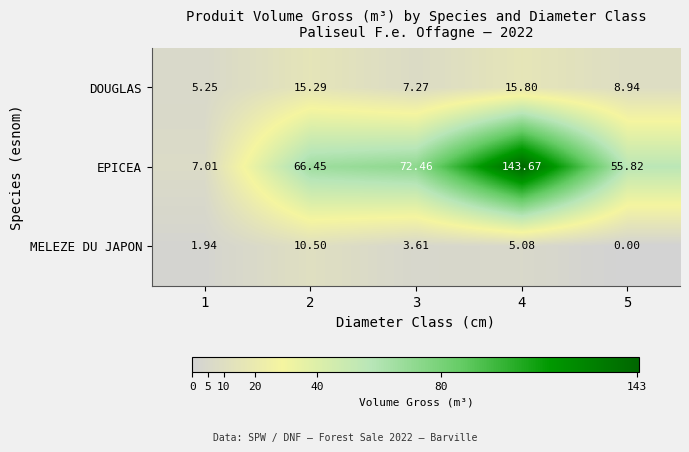

List the series in order of their peak value, lowest first.

MELEZE DU JAPON, DOUGLAS, EPICEA